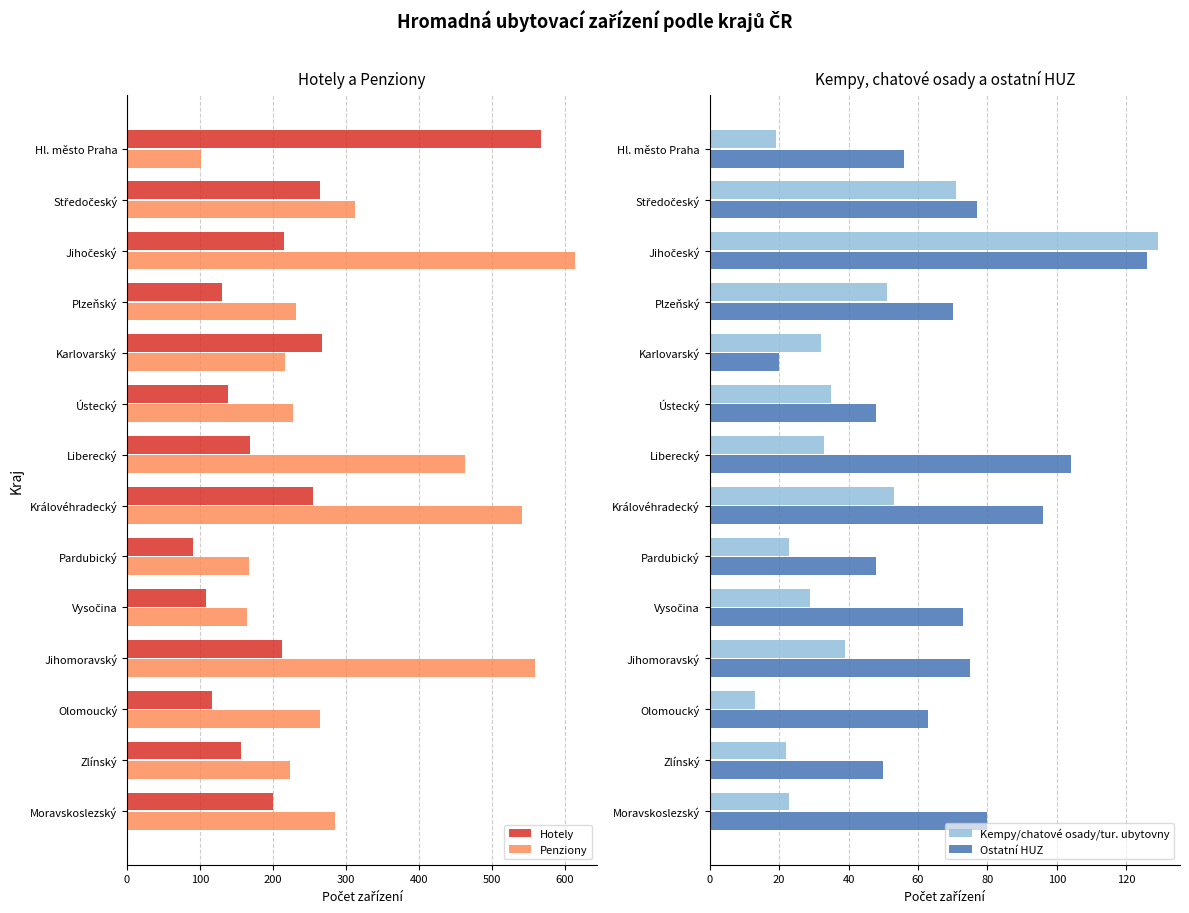

At which label does Hotely reach its minimum?

Pardubický